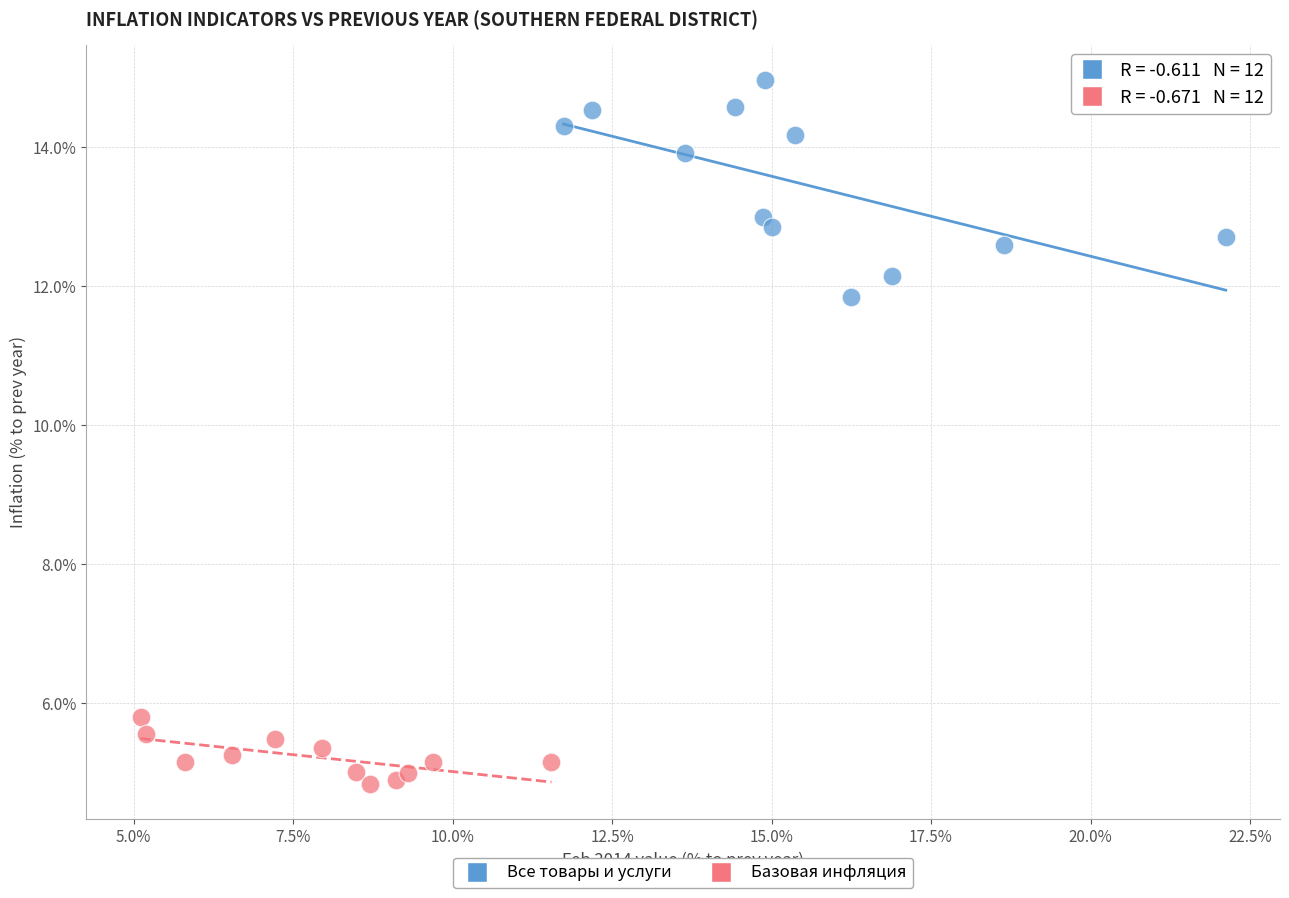

Which series reaches the maximum Y coordinate?

Все товары и услуги